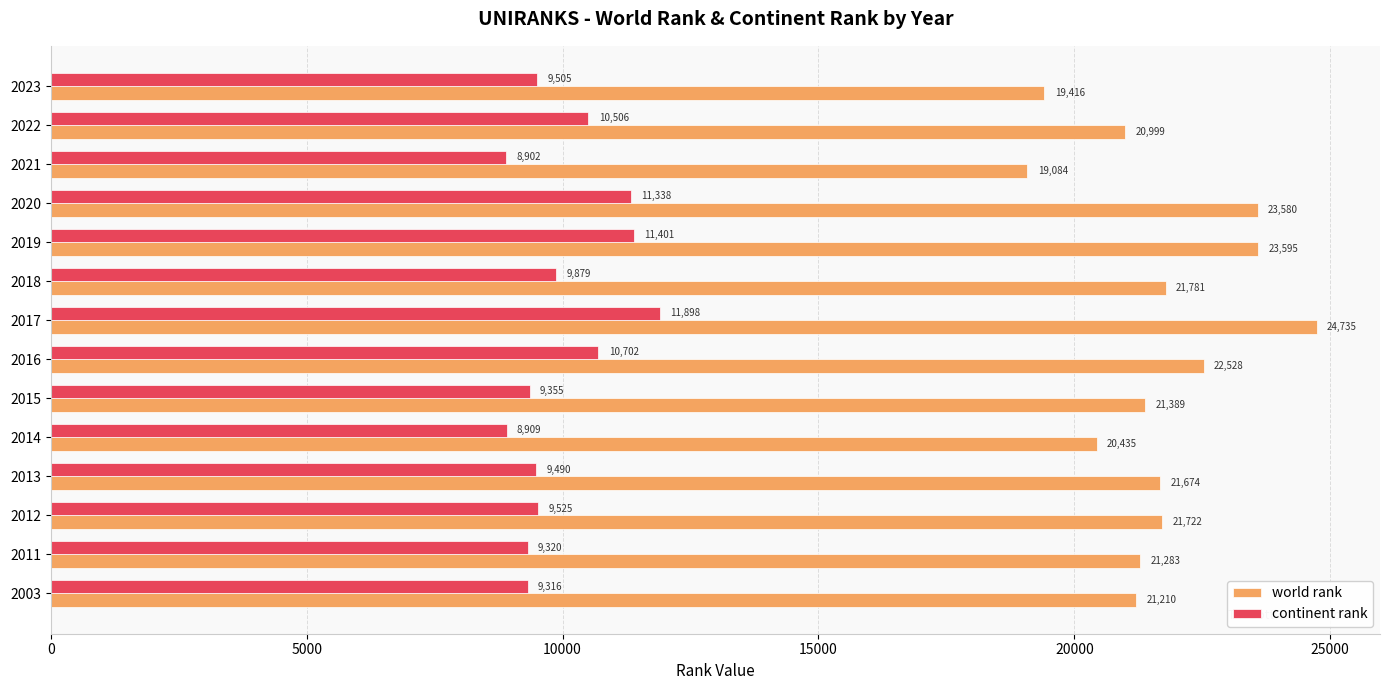

How many distinct data groups are displayed?

2